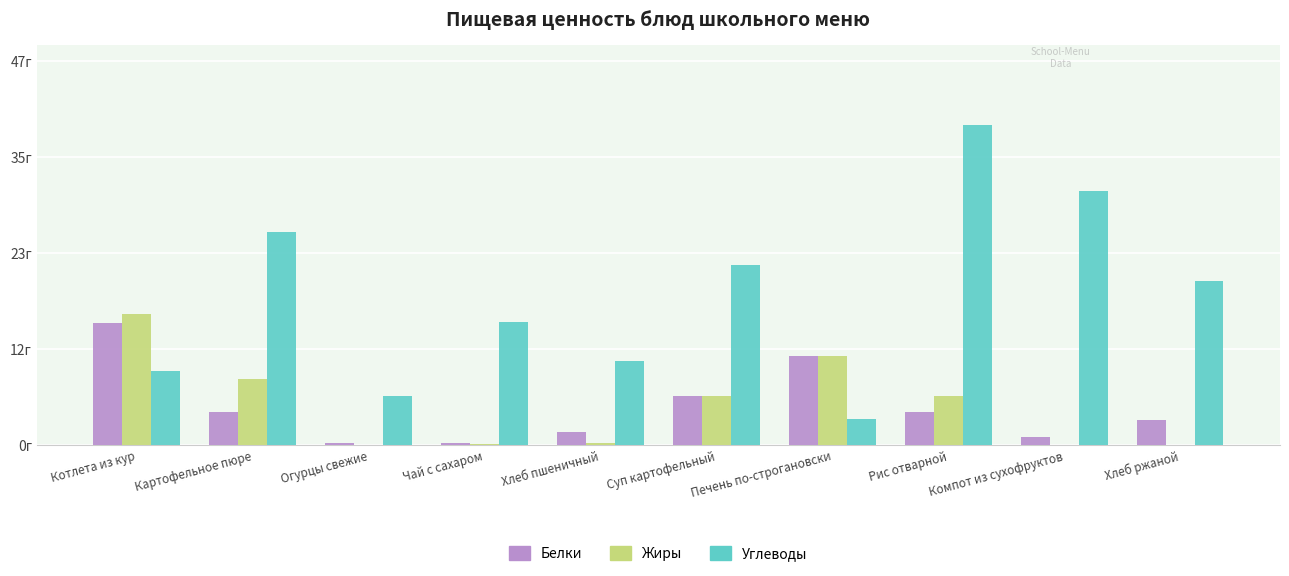

Which series changed the most between Чай с сахаром and Хлеб пшеничный?

Углеводы